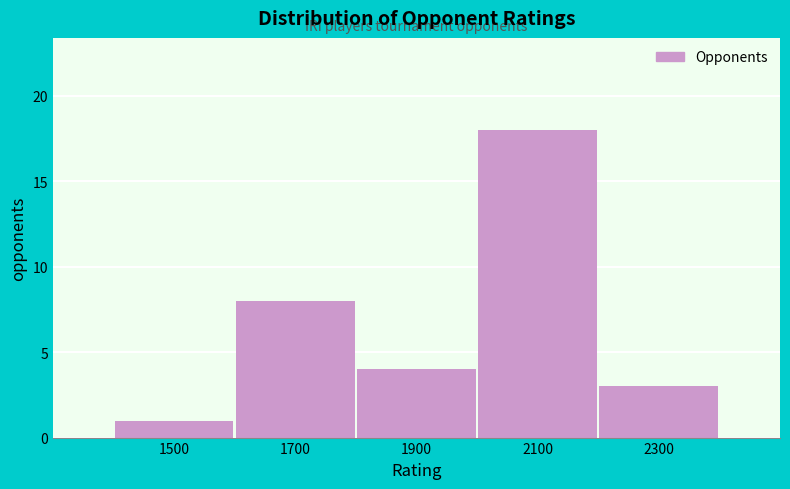

Reading left to right, what are all the values shown in this chart?

1500=1	1700=8	1900=4	2100=18	2300=3